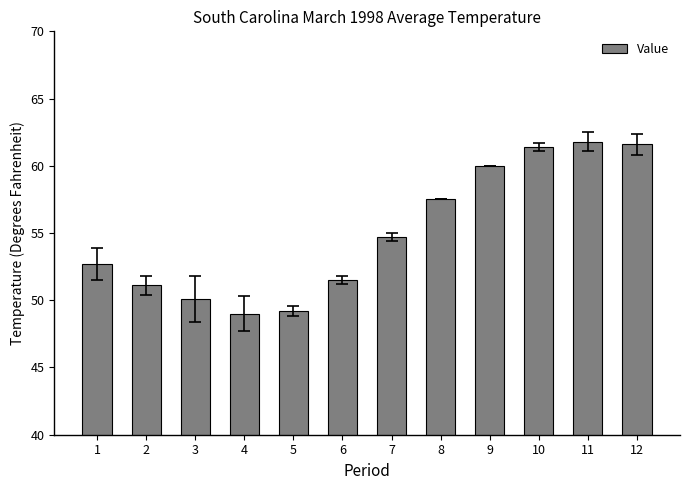

What is the sum of all values?

660.6